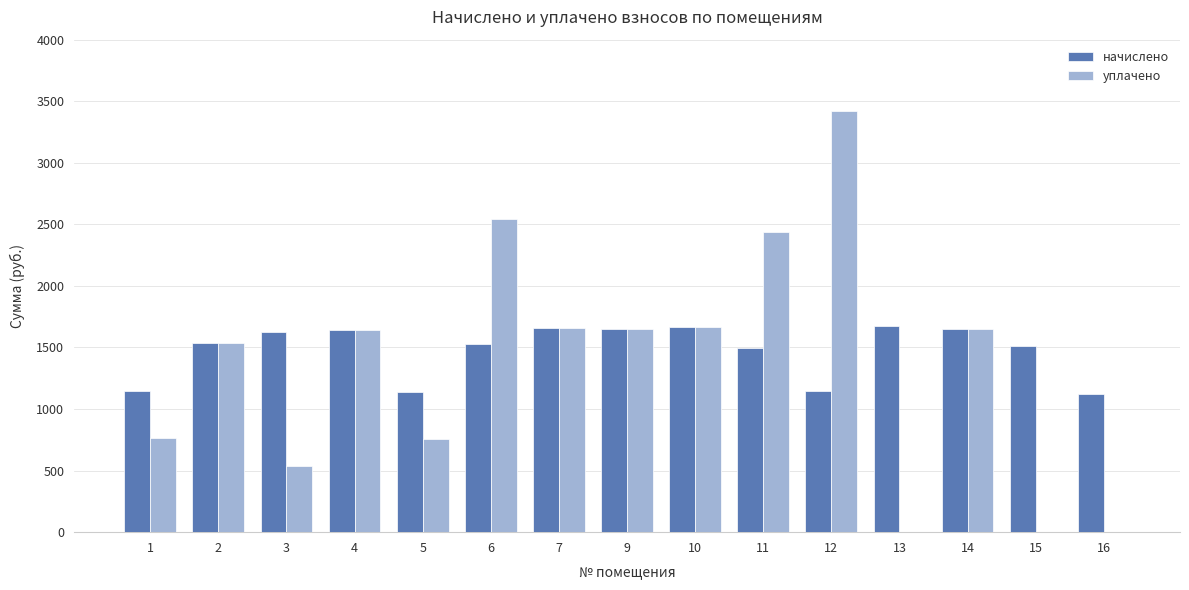

What are all the series names shown in the legend?

начислено, уплачено